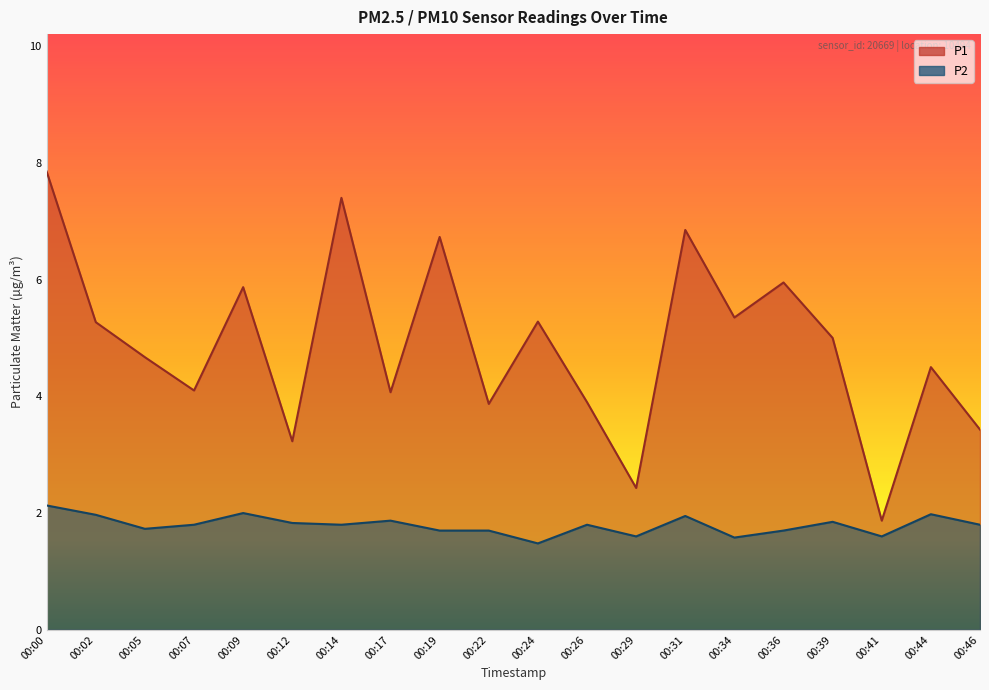

True or false: P1 has a value of 4.1 at 00:17.

True